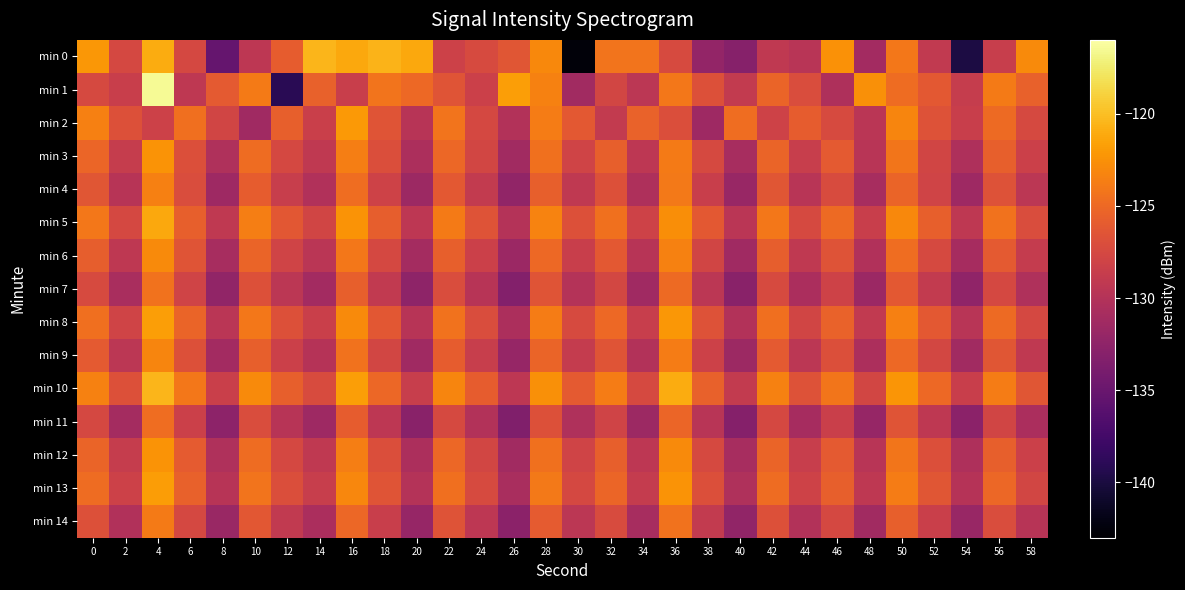

What is the minimum value shown in the chart?

-142.5